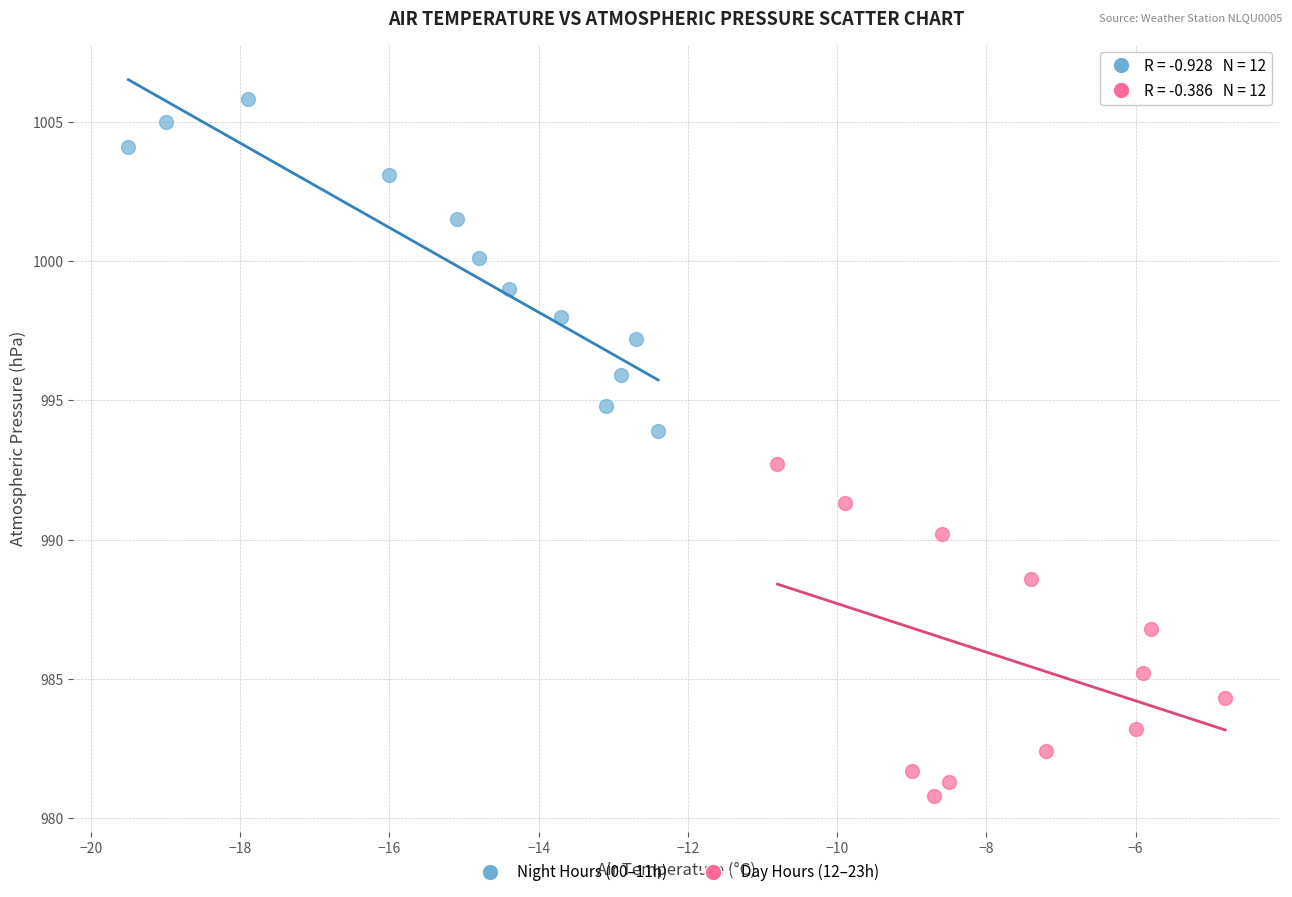

Which series reaches the minimum Y coordinate?

Day Hours (12–23h)